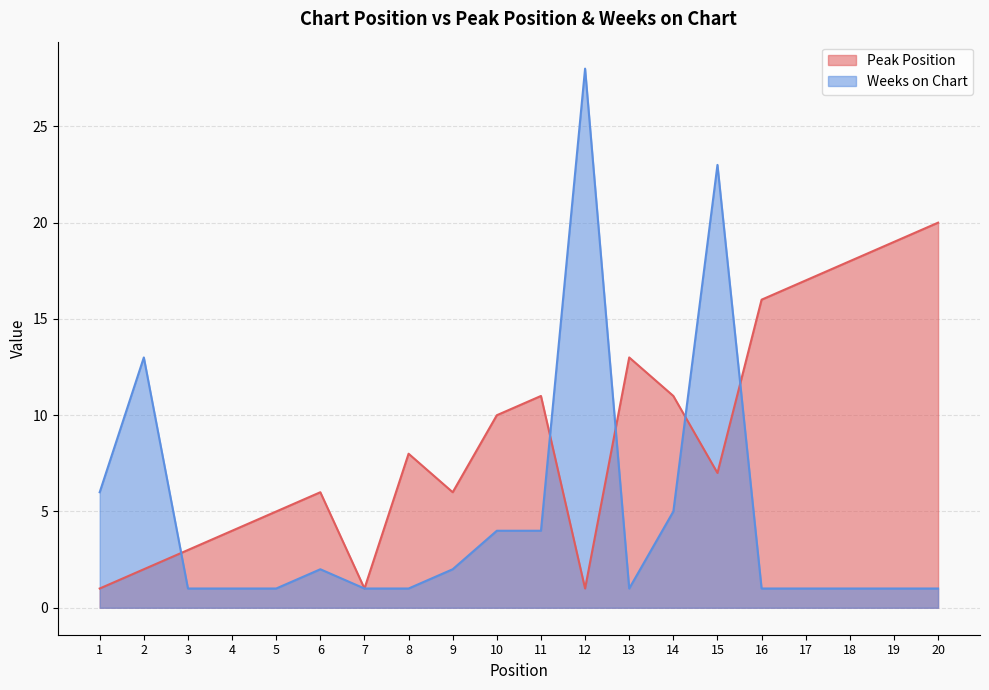

What is the sum of the Peak Position values at 10 and 19?

29